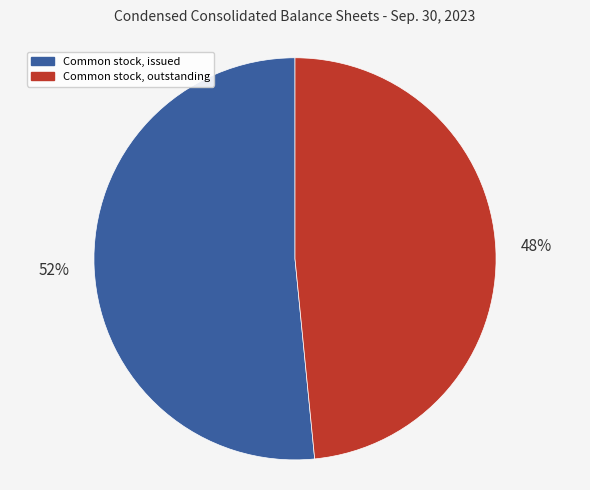

To the nearest percent, what is the average slice percentage?

50%